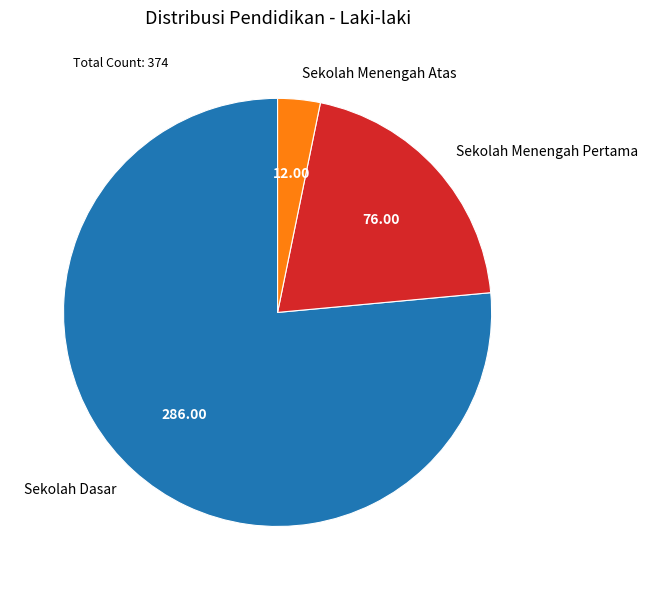

Rank the categories by value from highest to lowest.

Sekolah Dasar, Sekolah Menengah Pertama, Sekolah Menengah Atas